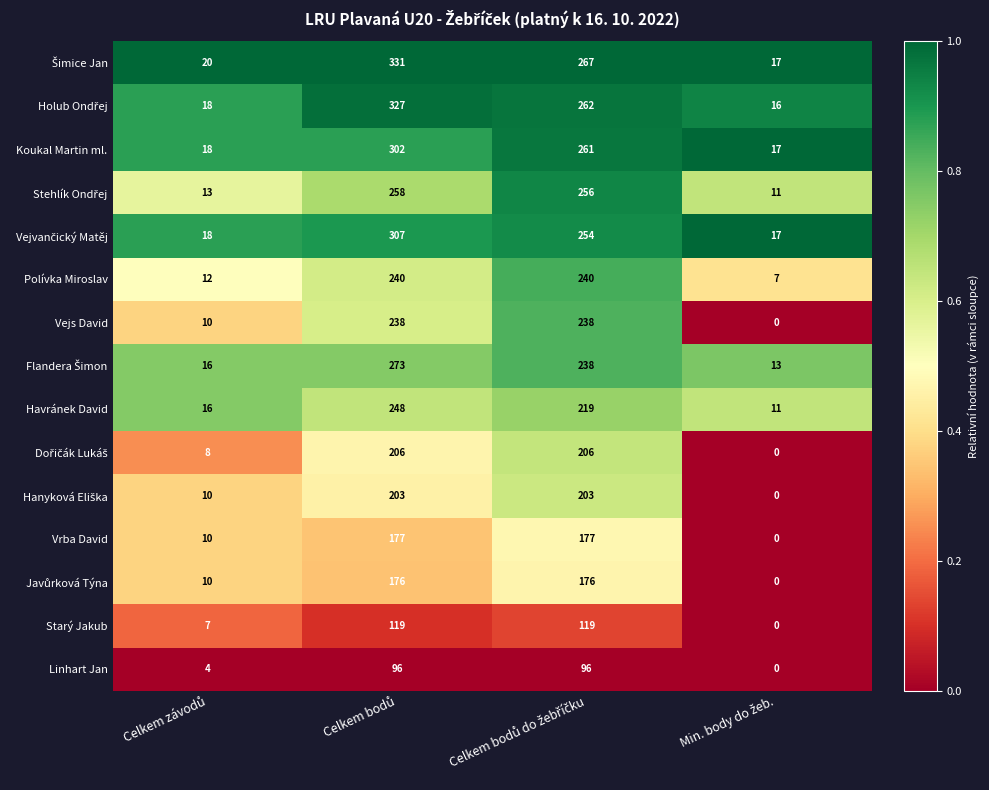

What is the sum of all Vrba David values?

364